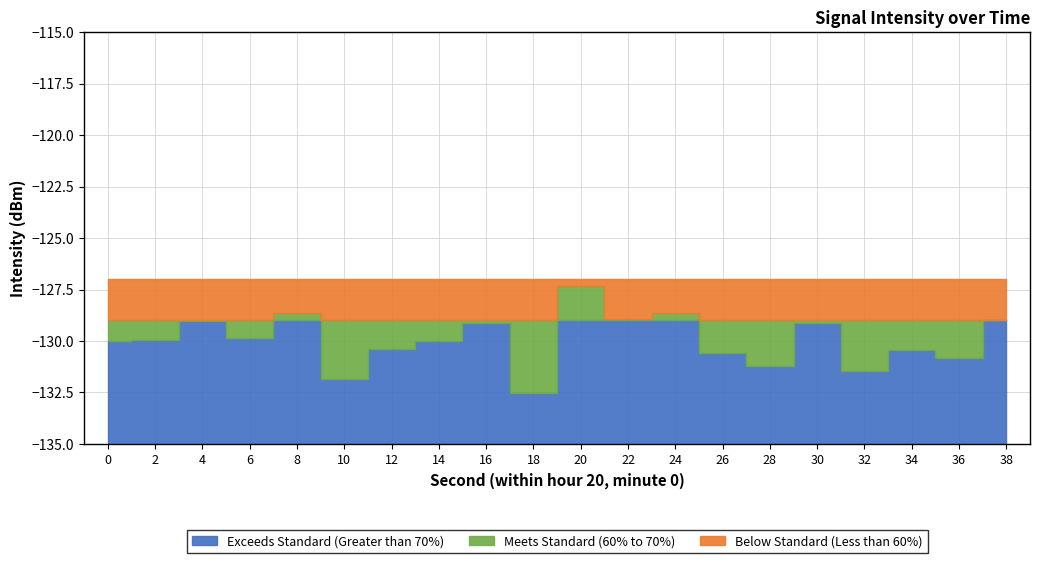

At which label is the value closest to -129?

38